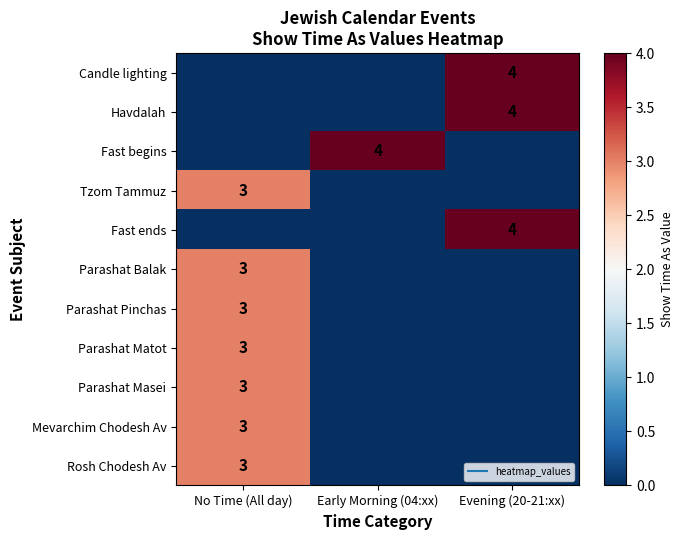

At which category is the sum across all series the highest?

No Time (All day)